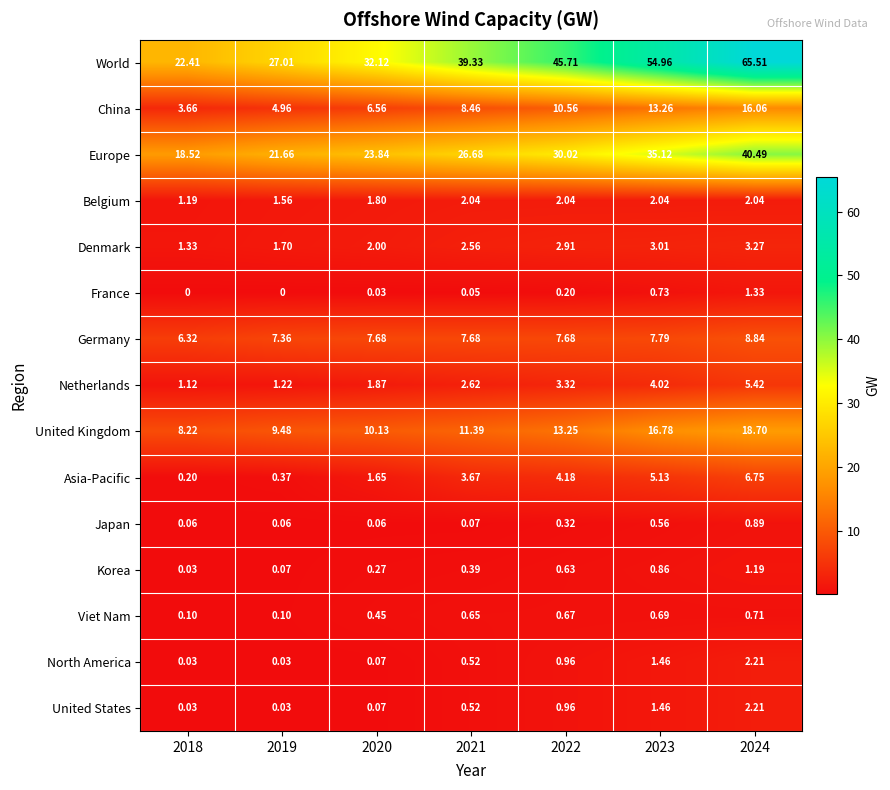

Is the value of United States at 2020 greater than the value of Asia-Pacific at 2019?

No